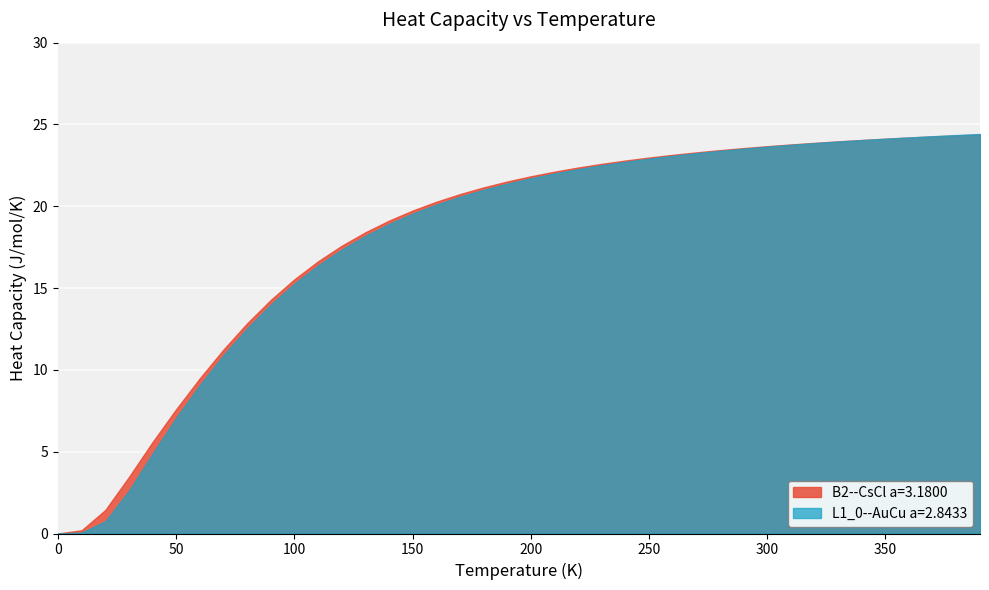

How many values in B2--CsCl a=3.1800 are above zero?

39